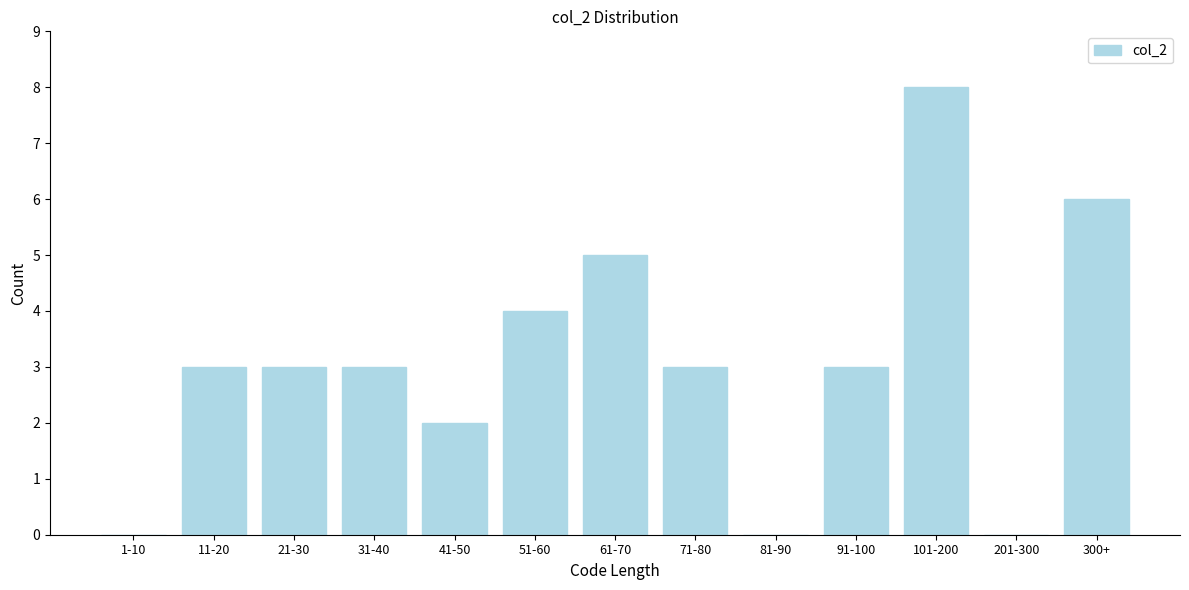

Reading left to right, list all the values displayed in this chart.

1-10=0	11-20=3	21-30=3	31-40=3	41-50=2	51-60=4	61-70=5	71-80=3	81-90=0	91-100=3	101-200=8	201-300=0	300+=6